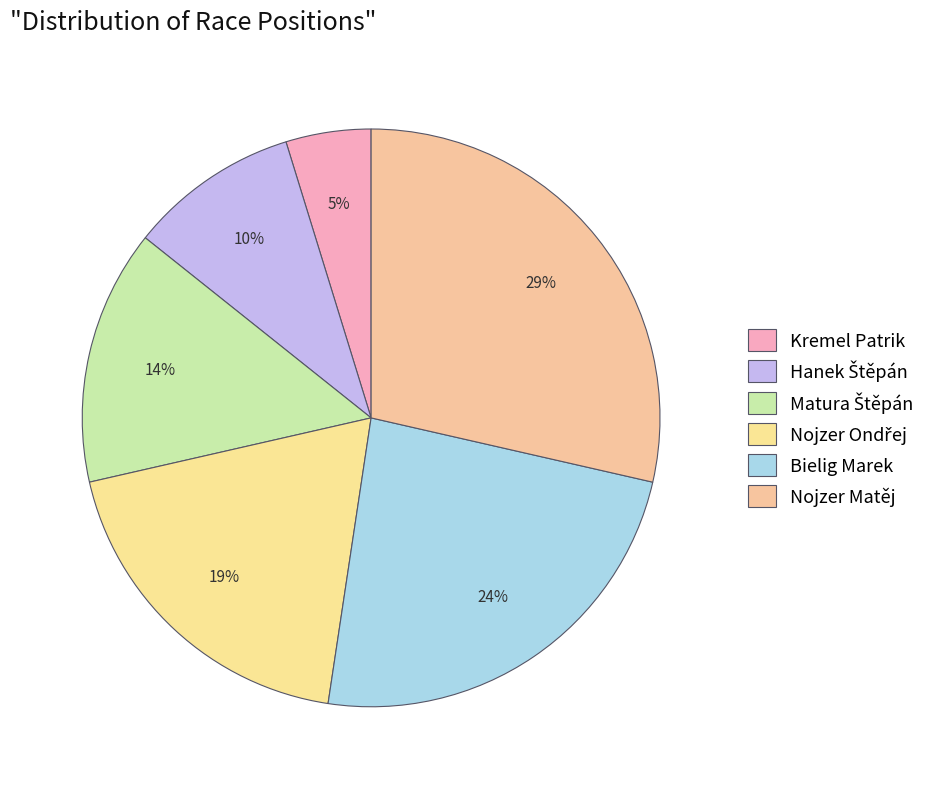

How many slices are in this pie chart?

6